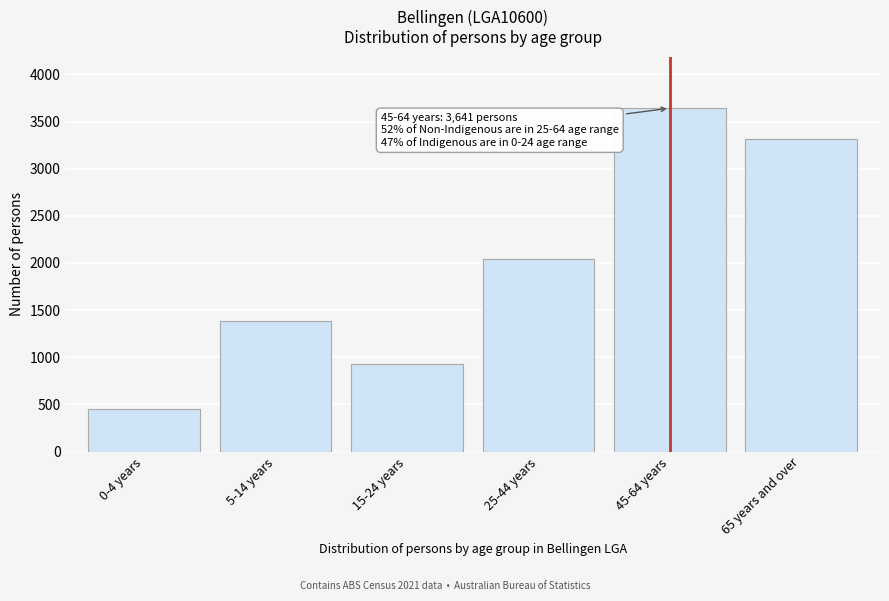

Reading left to right, what are all the values shown in this chart?

0-4 years=447	5-14 years=1388	15-24 years=930	25-44 years=2042	45-64 years=3641	65 years and over=3310